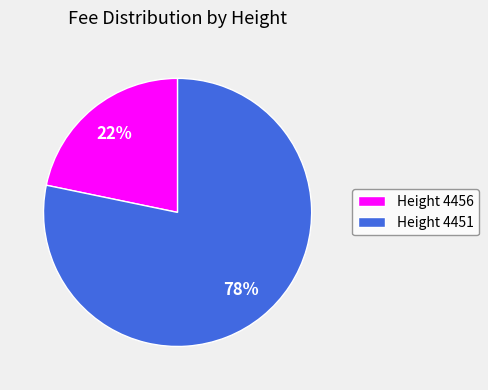

Does Height 4451 represent more than half of the total?

Yes